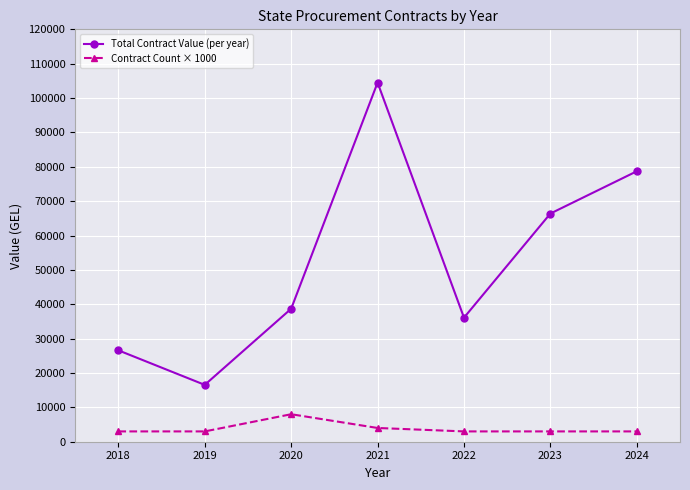

Reading left to right, what are all the values shown in this chart?

Total Contract Value (per year): 26591.5	16542.0	38697.2	104496.0	36096.0	66396.0	78700.0
Contract Count × 1000: 3000.0	3000.0	8000.0	4000.0	3000.0	3000.0	3000.0